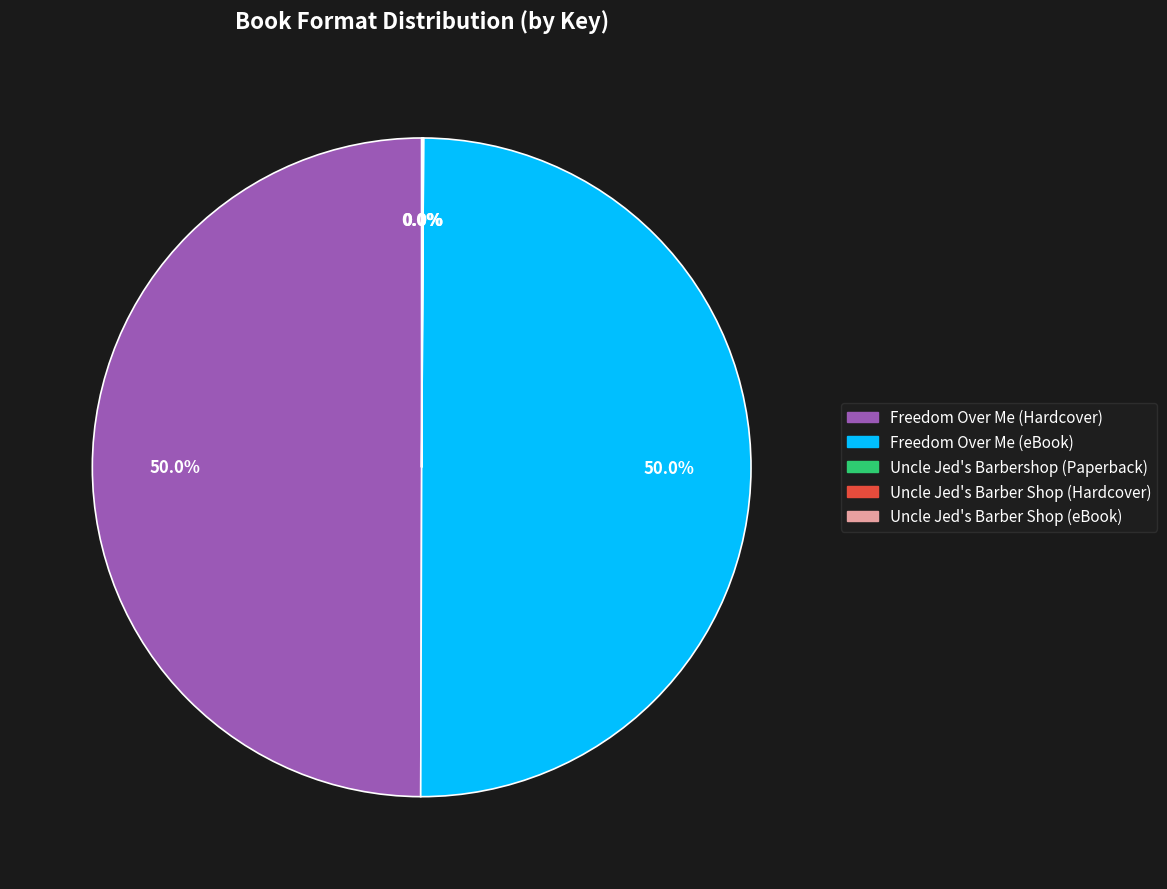

Count the number of slices in the pie.

5